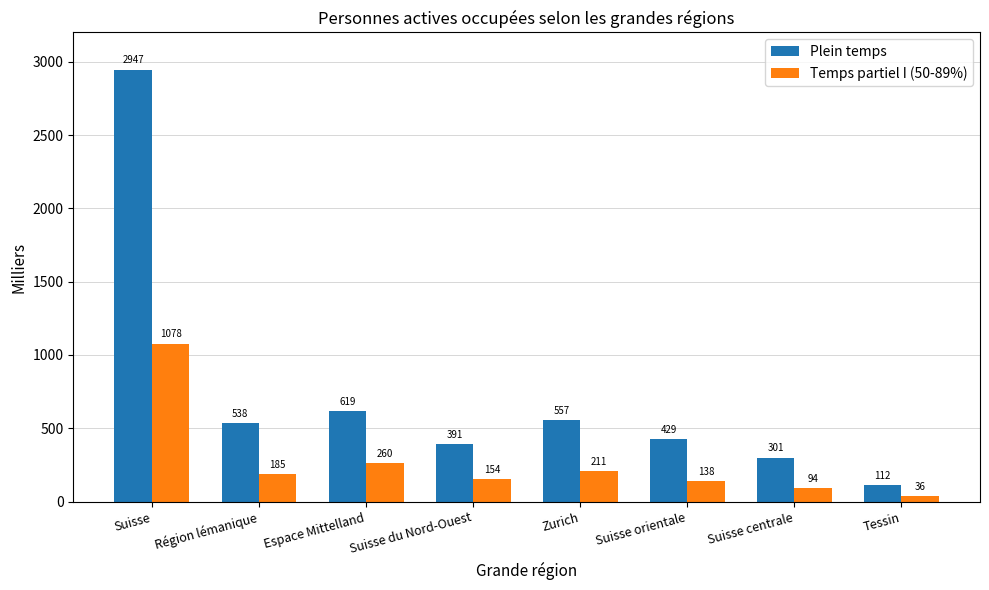

What is the difference between the maximum and minimum values in the Plein temps series?

2835.0